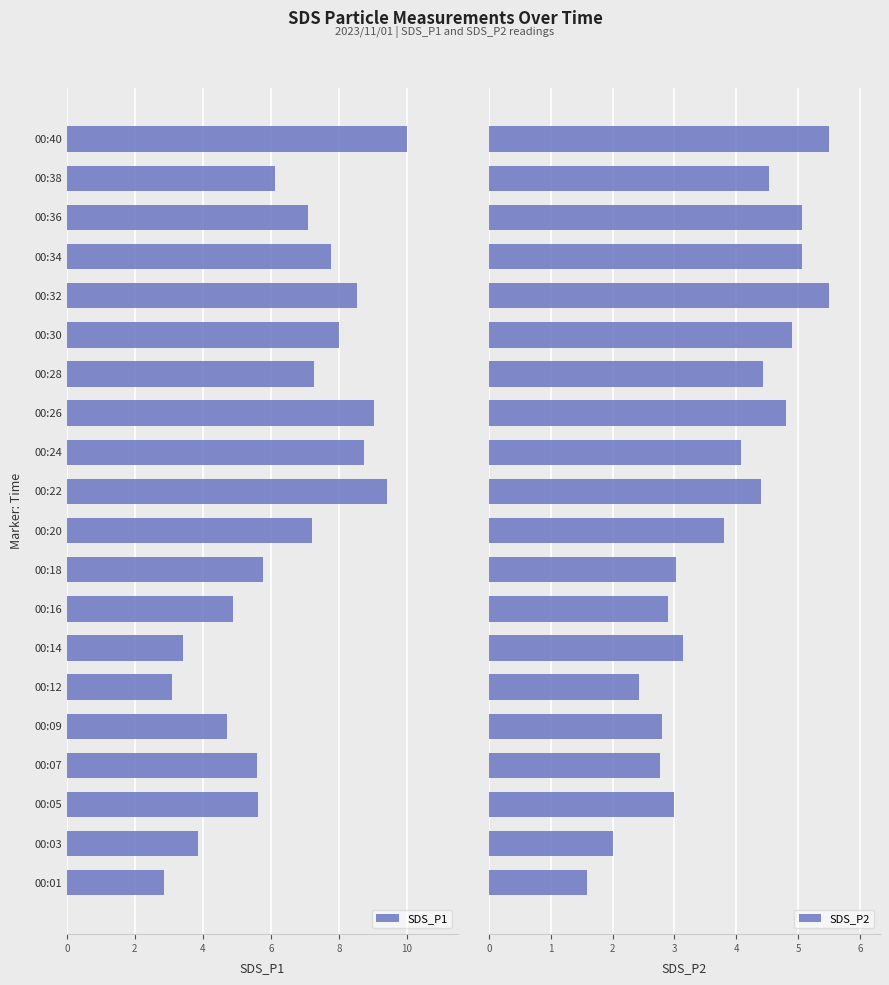

What value does the SDS_P1 series have at 00:32?

8.5